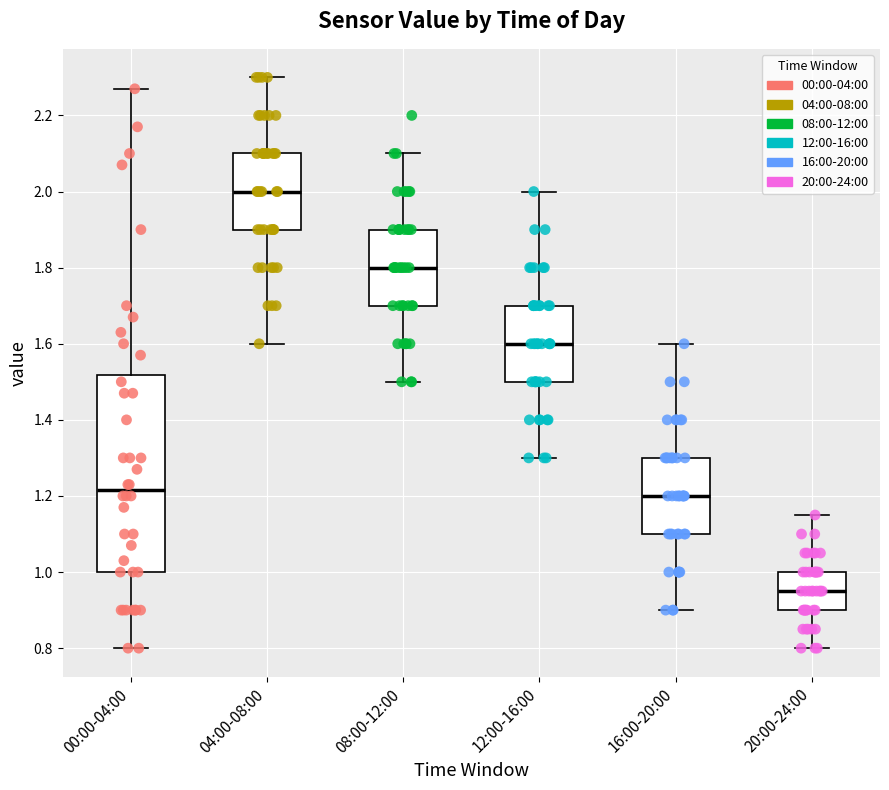

Where does the median line of the box for 16:00-20:00 sit on the y-axis? The values are not printed on the chart, so give them approximately, as read against the axis.

1.20